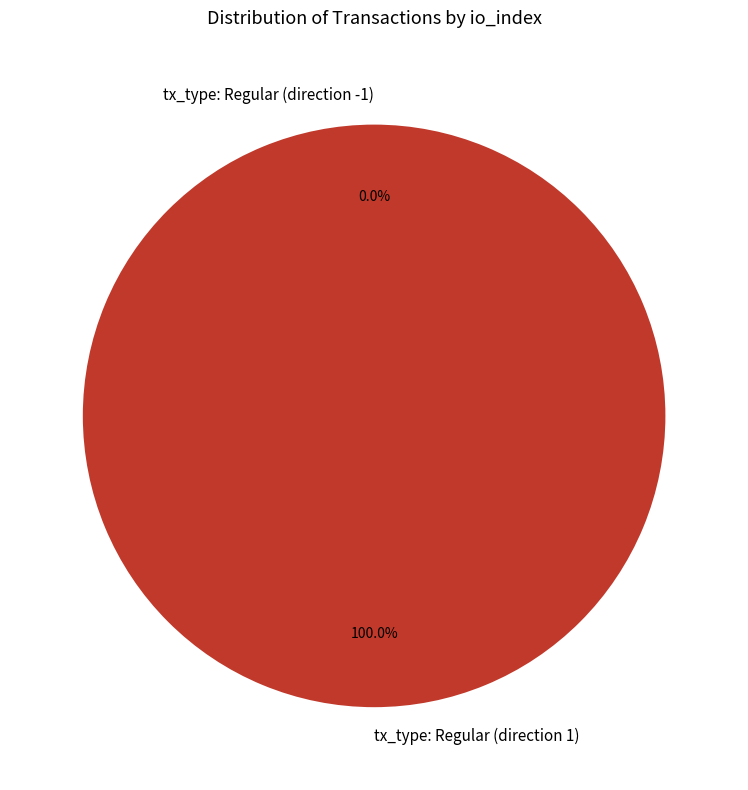

The tx_type: Regular (direction -1) slice represents 7% of the pie. True or false?

False